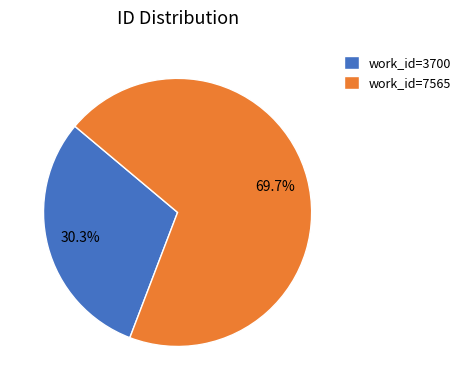

What portion of the pie excludes work_id=3700?

69.7%